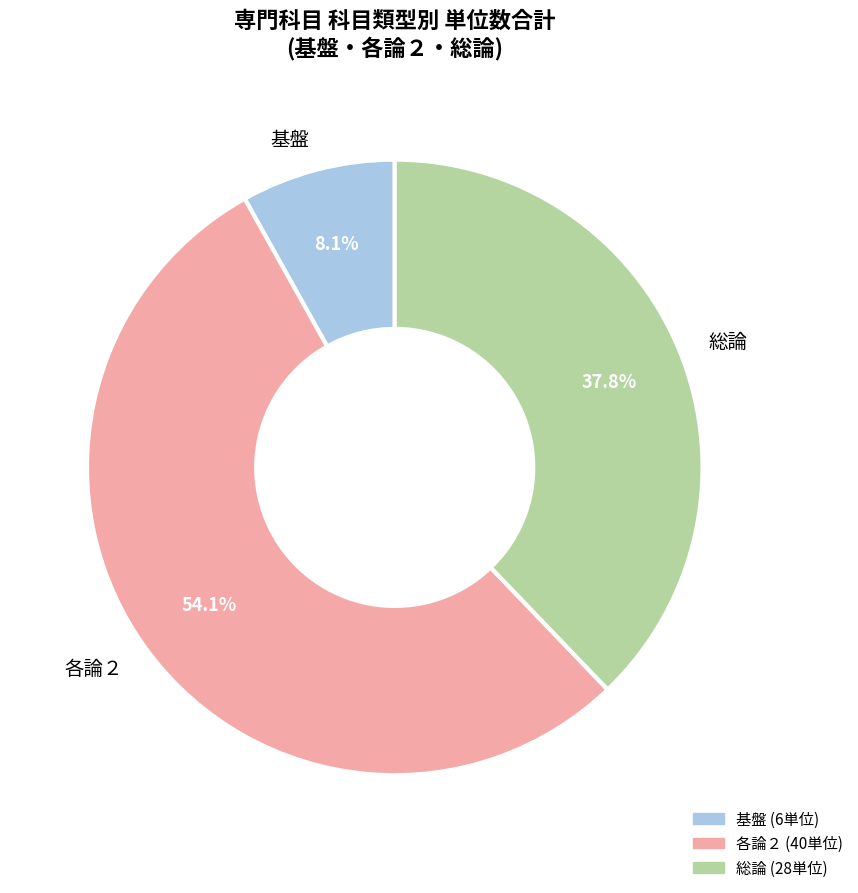

Combined, what portion of the pie is 総論 and 基盤?

45.9%